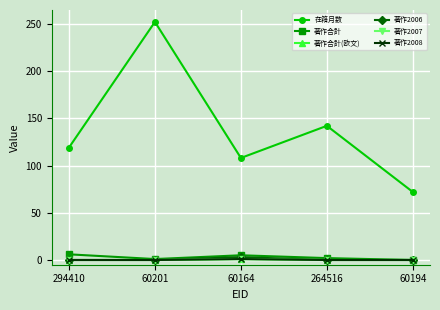

What is the total value across all series at 60194?

72